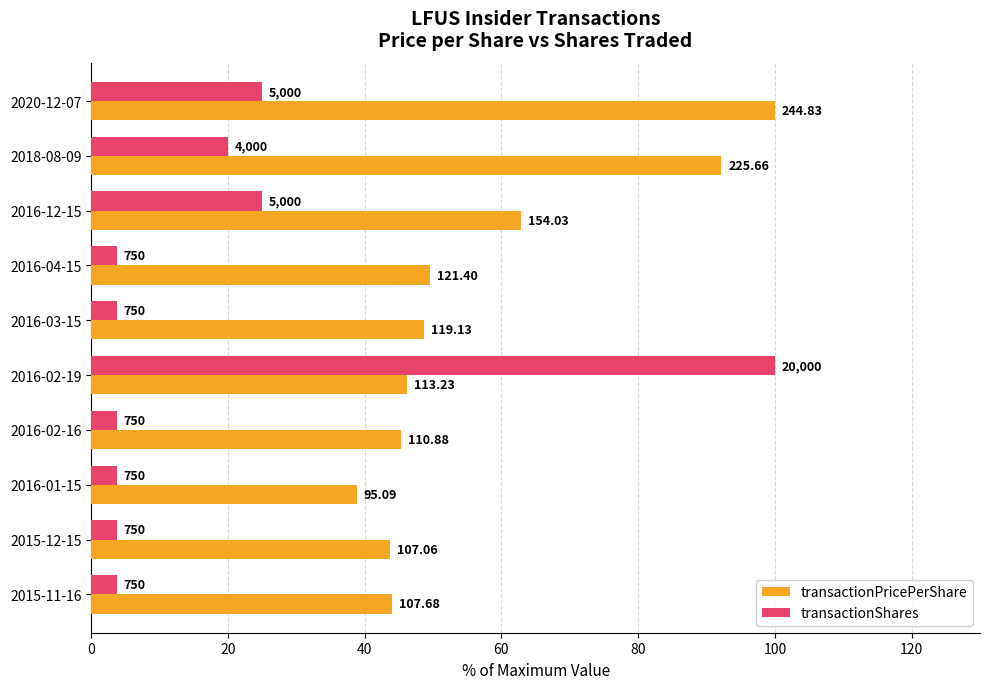

What are all the series names shown in the legend?

transactionPricePerShare, transactionShares